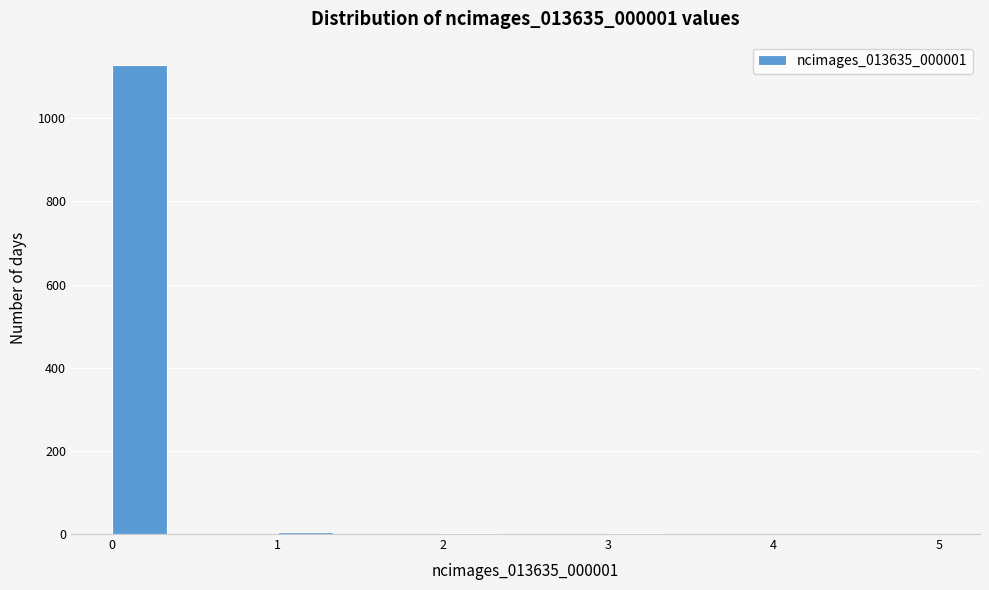

Around what value on the x-axis is the tallest bar? Give the approximate position of its centre, as read against the axis.

0.2